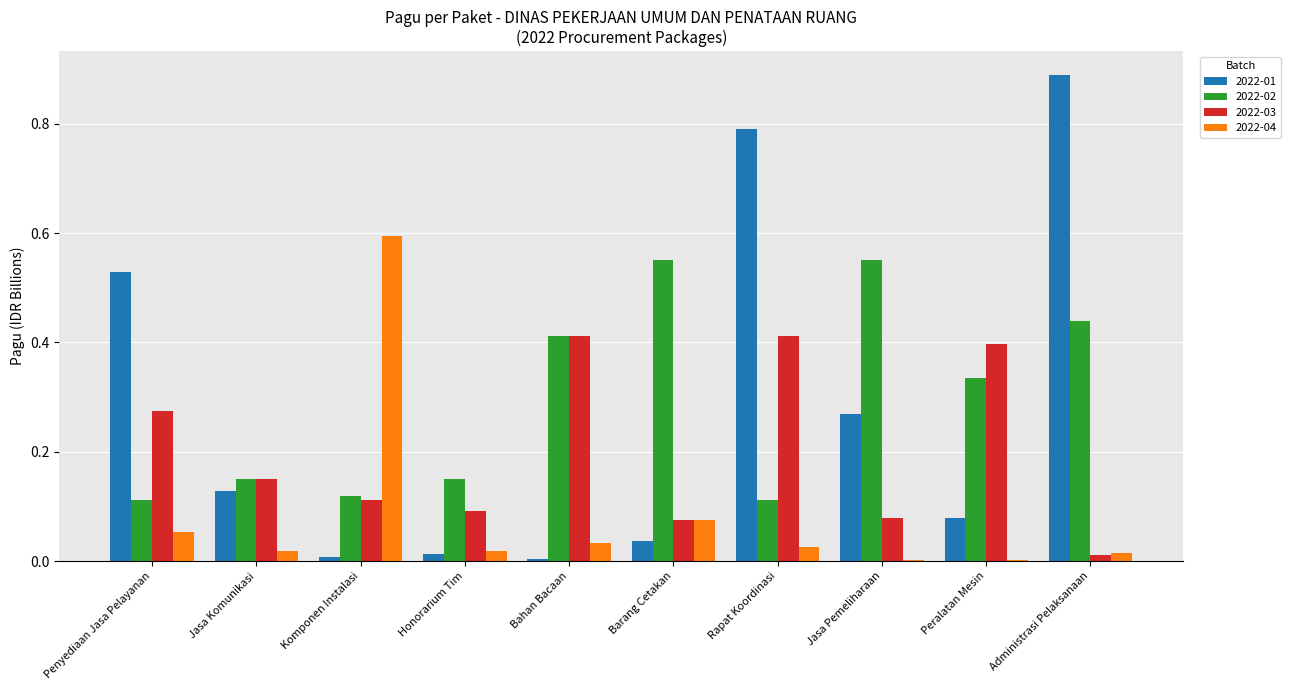

Which category has the highest value across all series?

Administrasi Pelaksanaan